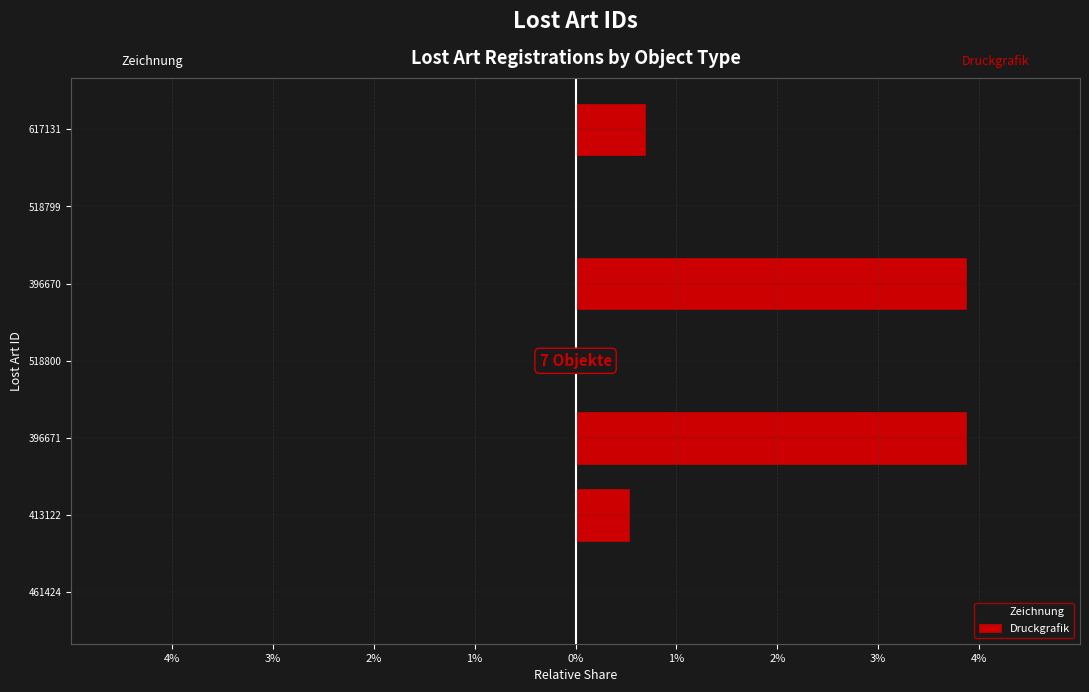

Is the value of Druckgrafik at 518799 greater than the value of Zeichnung at 617131?

No